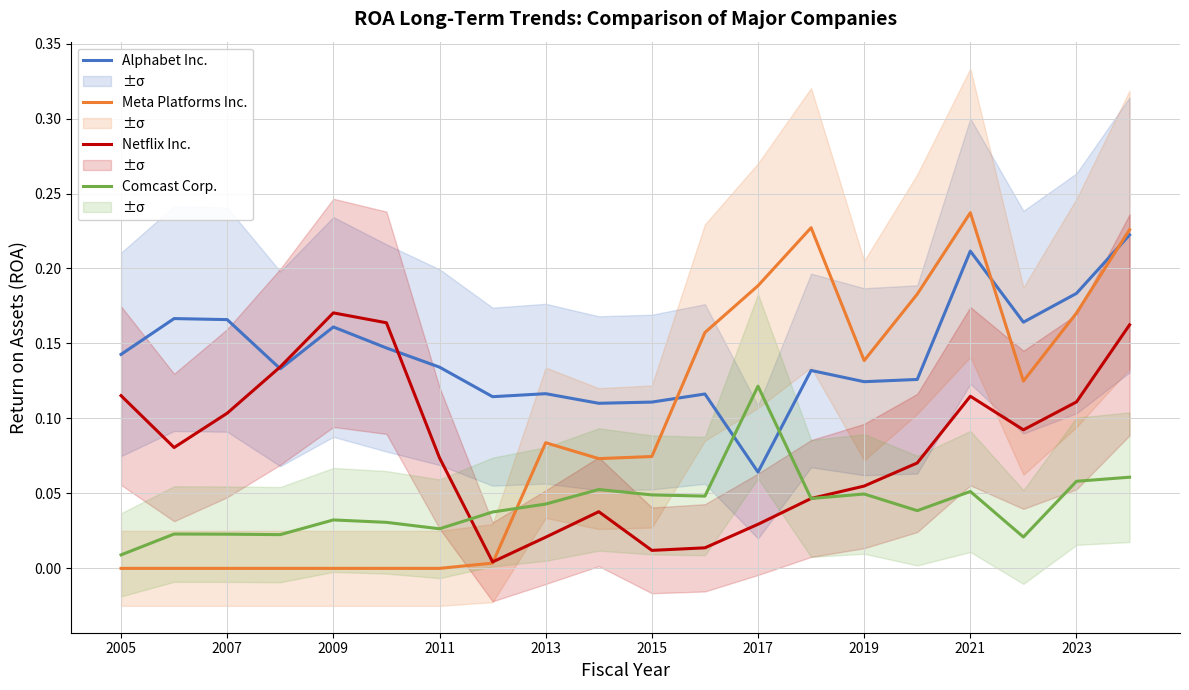

Is the value of Netflix Inc. at 2009 greater than the value of Alphabet Inc. at 2021?

No